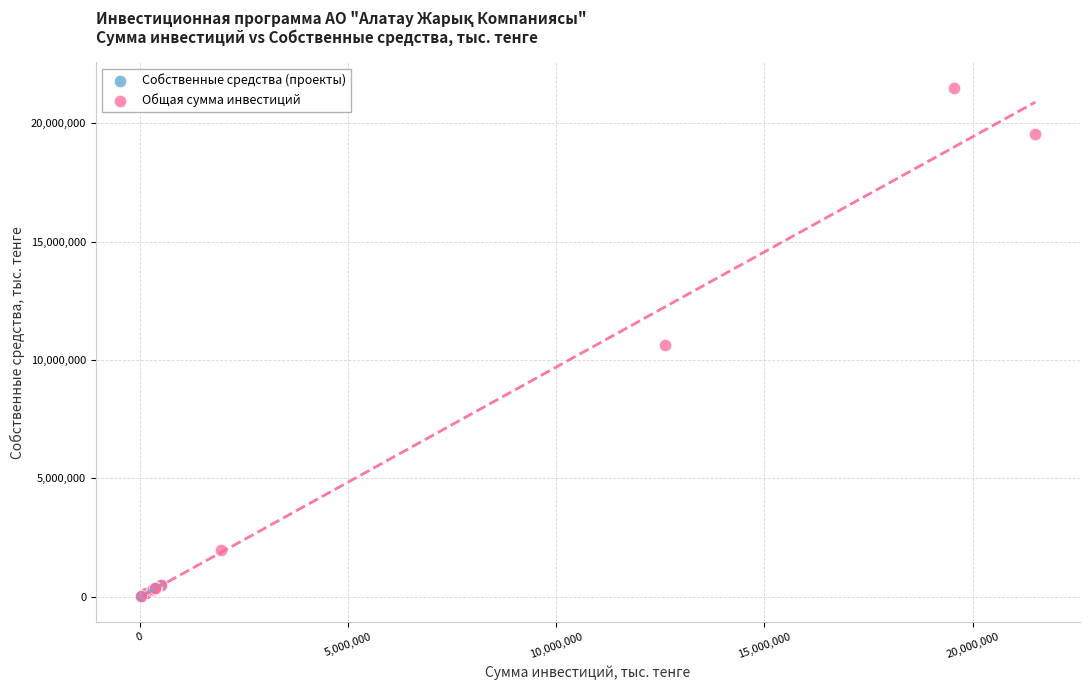

Which series contains the highest Y value?

Общая сумма инвестиций